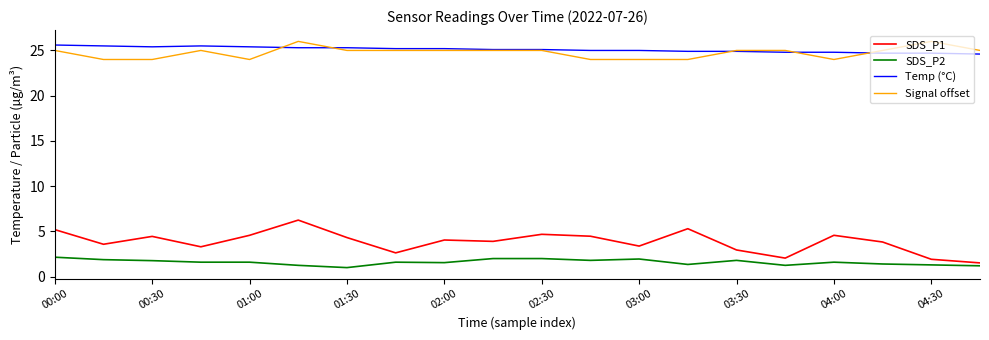

What is the greatest value displayed?

26.0